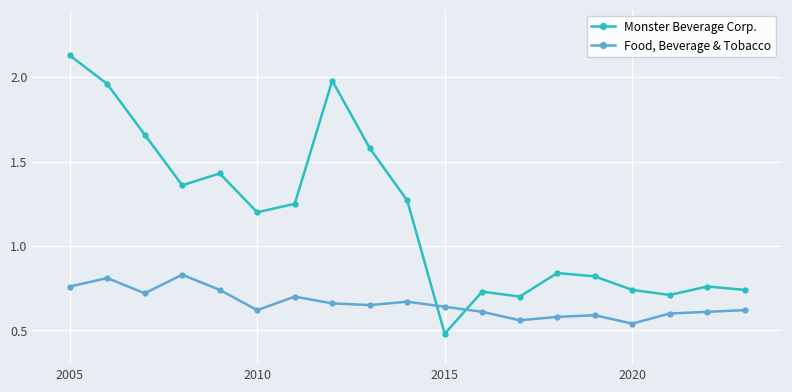

True or false: Monster Beverage Corp. has more than 1 interior local peaks.

True